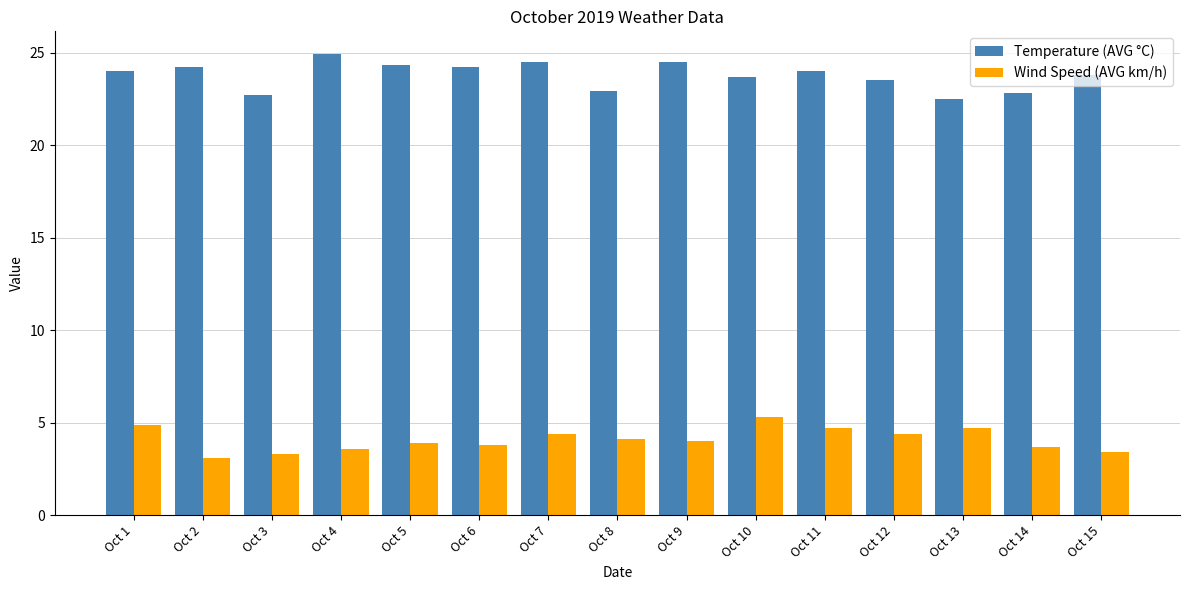

How many distinct data groups are displayed?

2